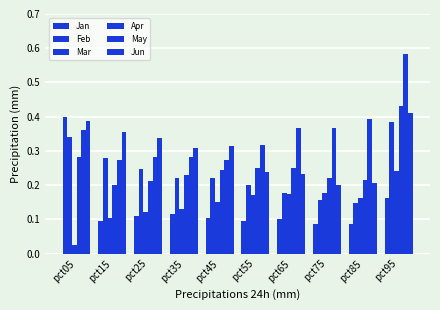

What is the sum of the Feb values at pct75 and pct05?

0.5